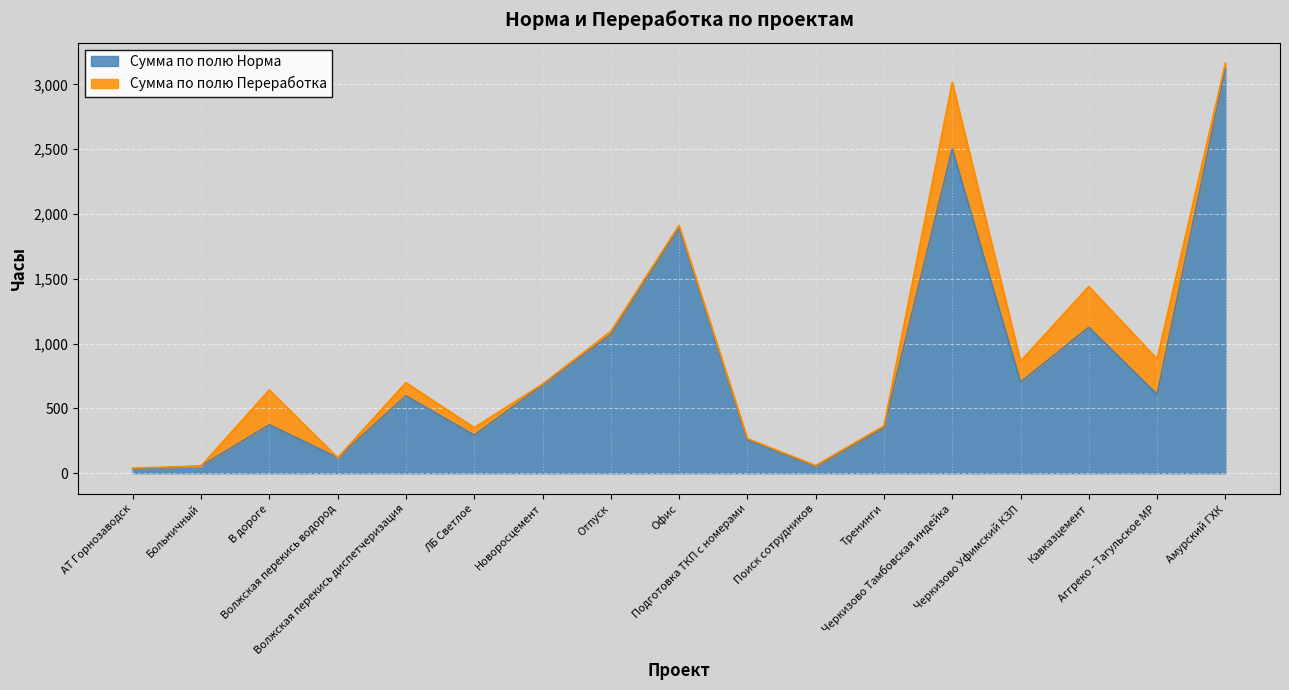

The chart shows a value of 53 at Поиск сотрудников. True or false?

True